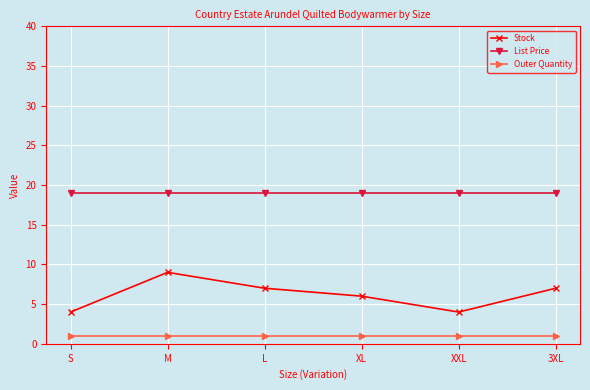

How many distinct data groups are displayed?

3